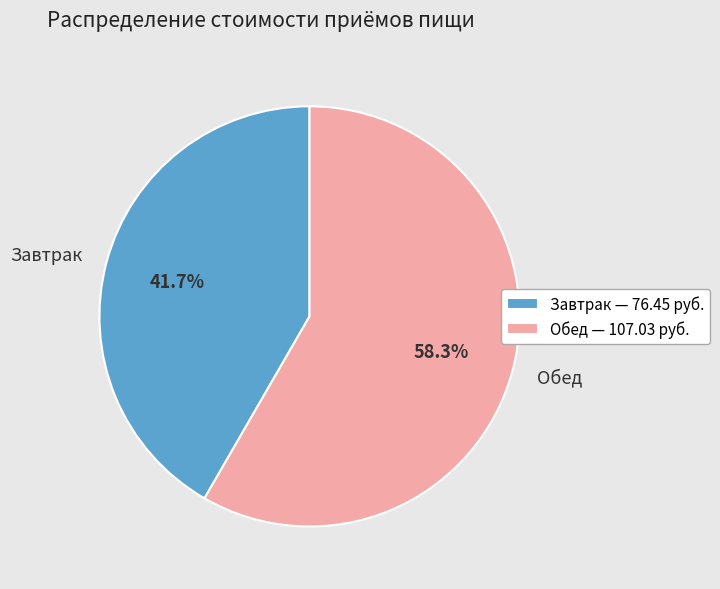

True or false: Завтрак accounts for 42% of the total.

True